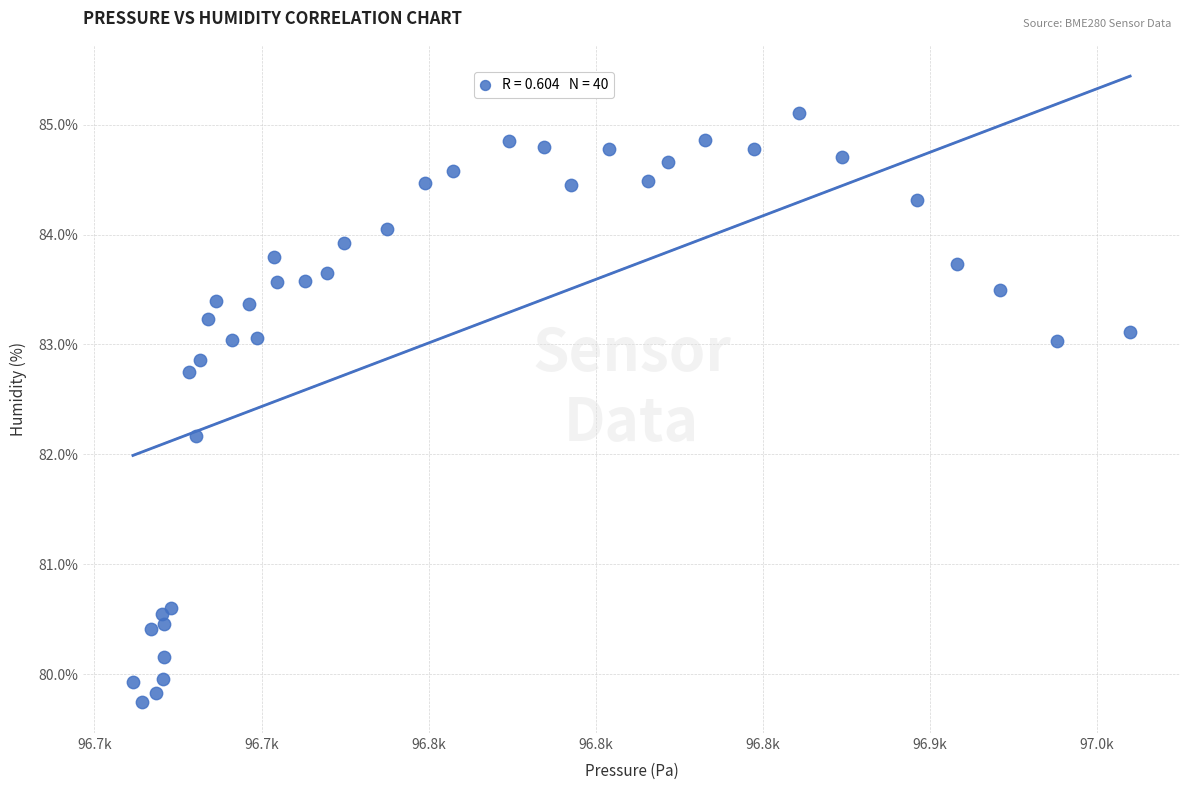

What Y value in the scatter plot is closest to 82?

82.2